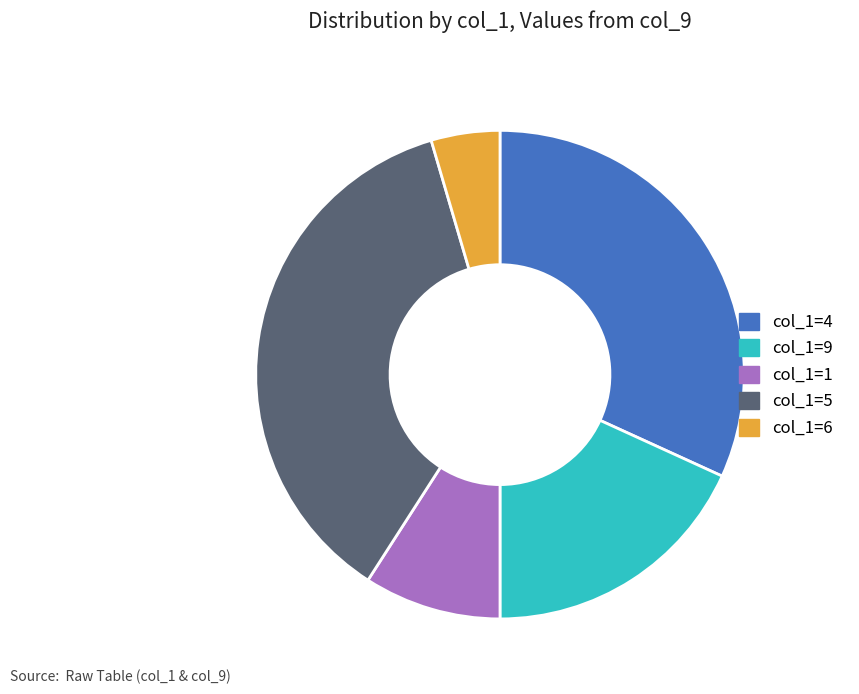

Do col_1=9 and col_1=6 together represent more than half of the pie?

No